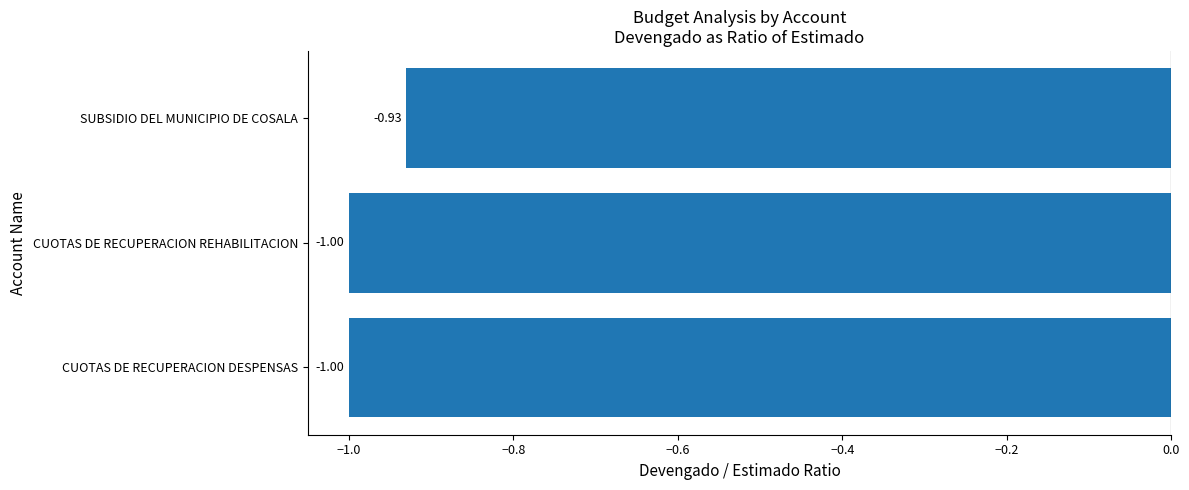

What is the average value?

-1.0